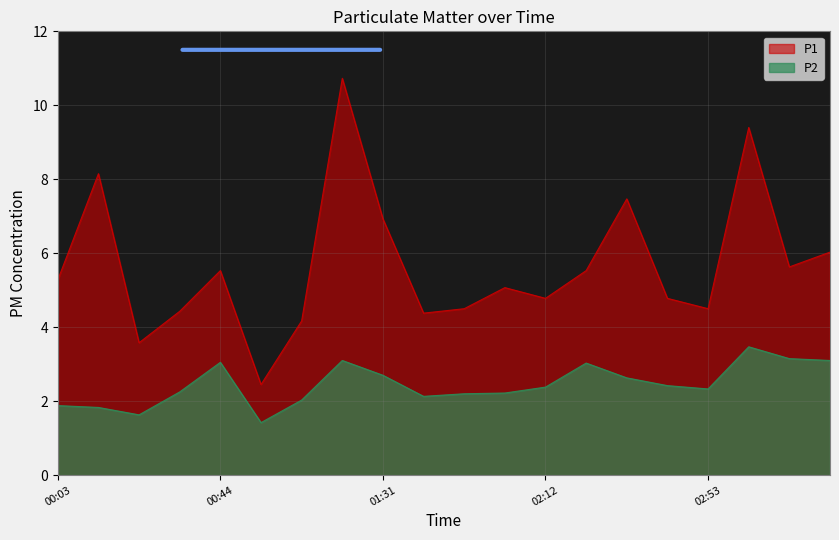

True or false: P1 and P2 intersect in this chart.

False